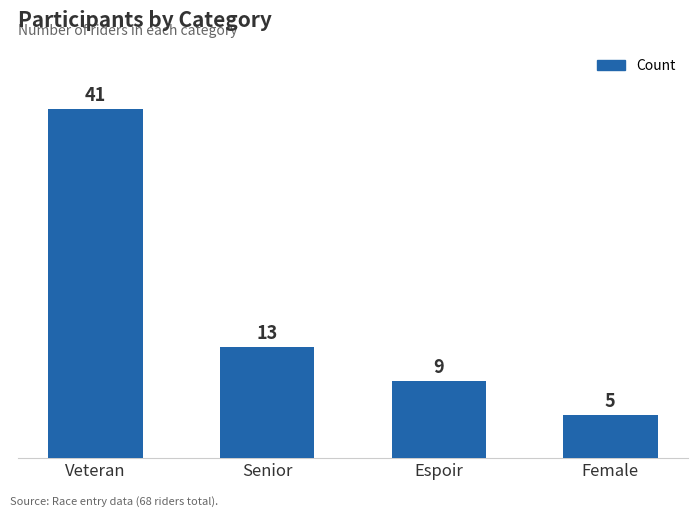

List the labels in order of value, largest first.

Veteran, Senior, Espoir, Female